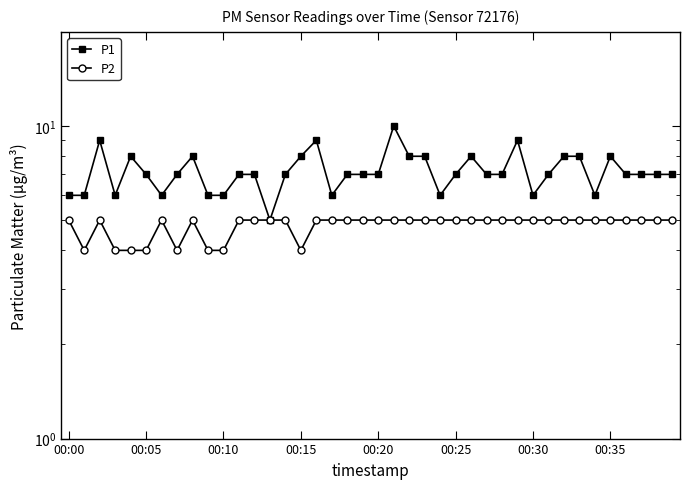

Rank the categories by P1 value from highest to lowest.

21, 00:10, 16, 29, 00:20, 8, 15, 22, 23, 26, 32, 33, 35, 00:25, 00:35, 11, 12, 14, 18, 19, 20, 25, 27, 28, 31, 36, 37, 38, 39, 00:00, 00:05, 00:15, 00:30, 9, 10, 17, 24, 30, 34, 13